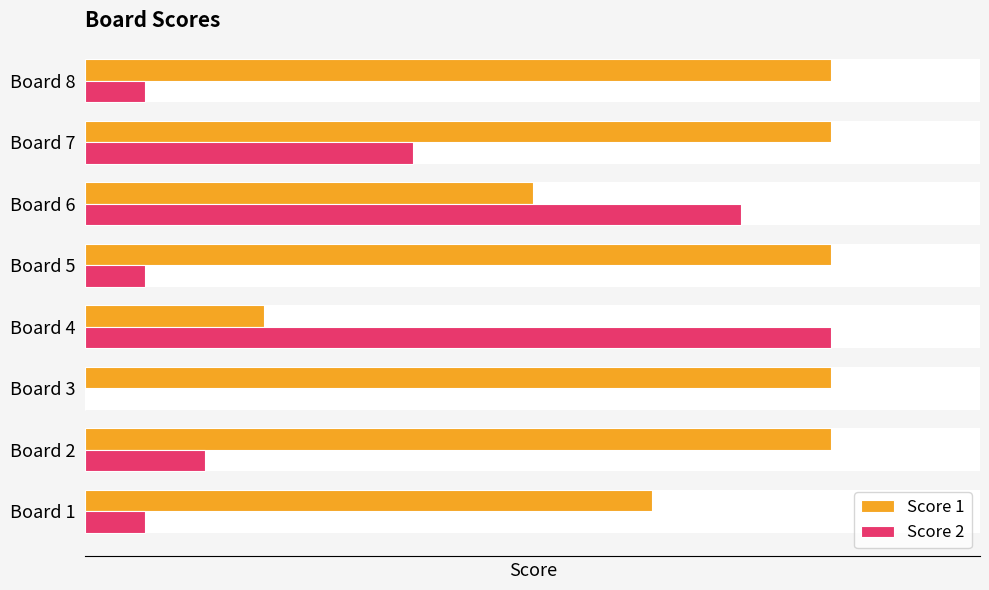

At which label is Score 2 closest to 12?

Board 7